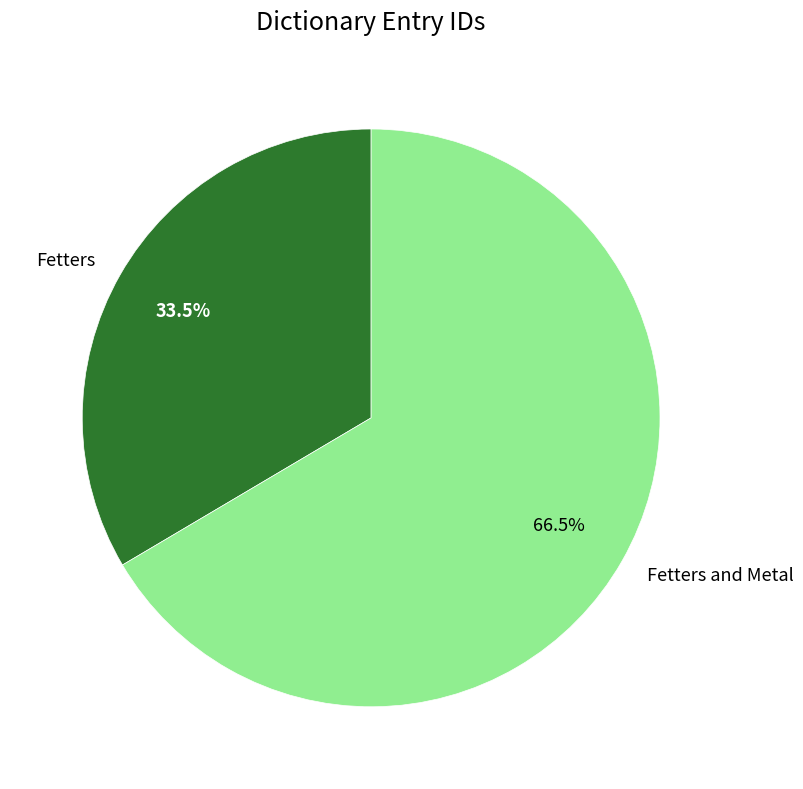

The Fetters and Metal slice represents 73% of the pie. True or false?

False